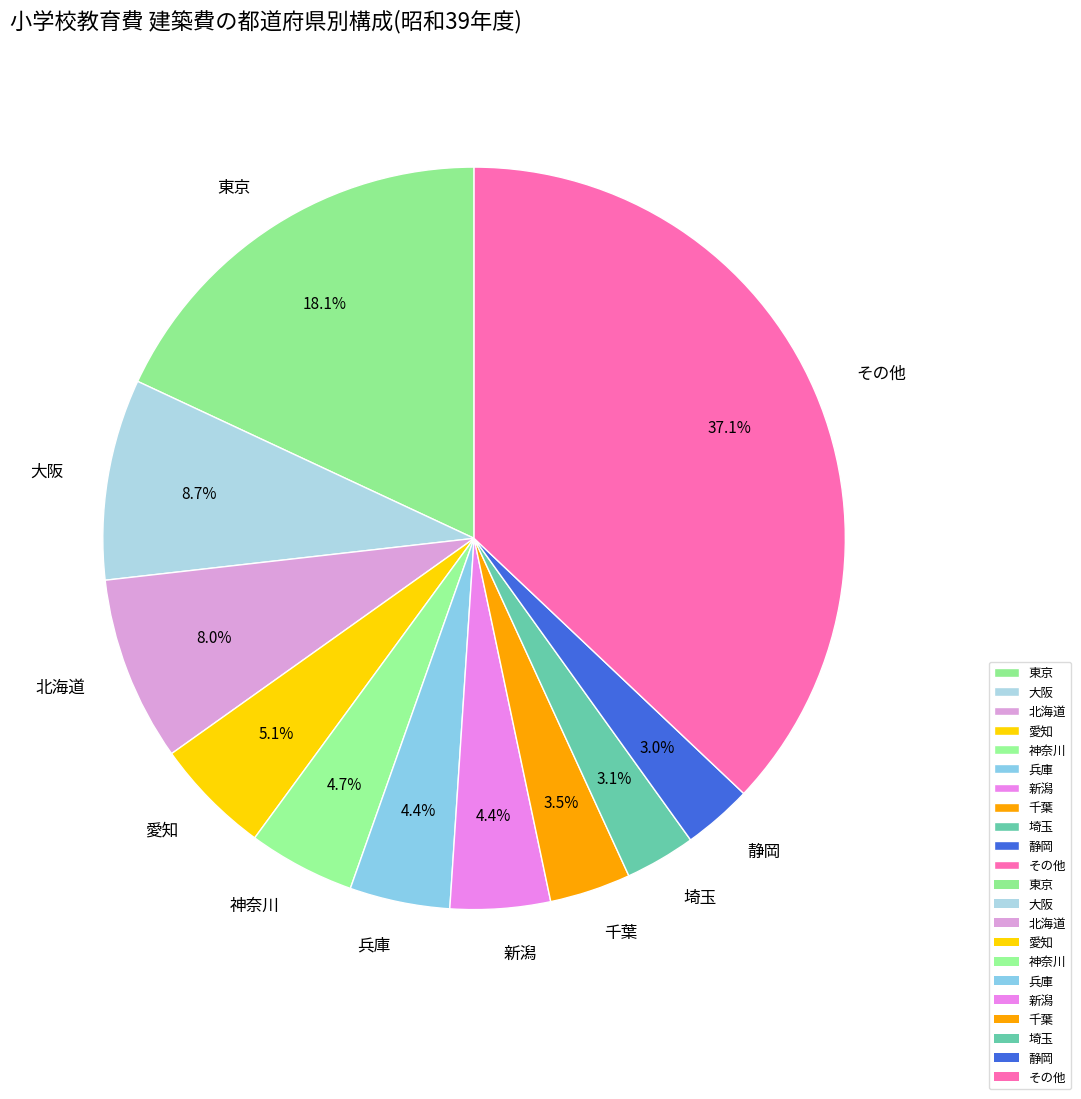

Which slice is the largest?

その他